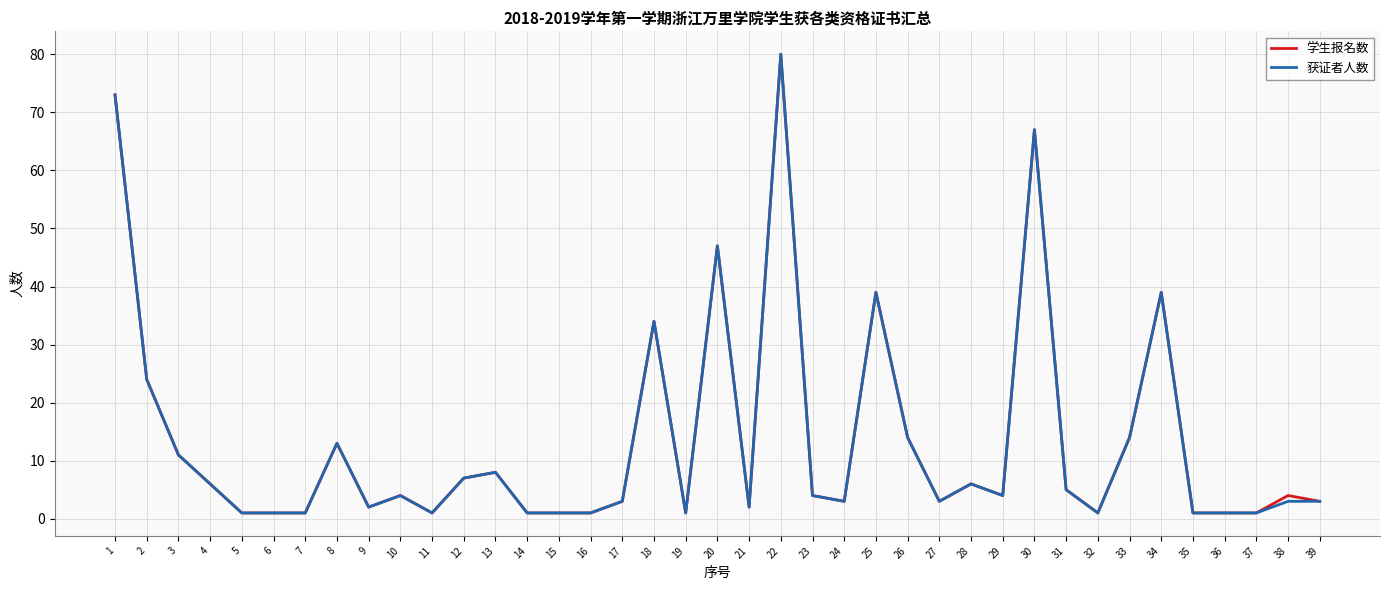

What is the greatest value displayed?

80